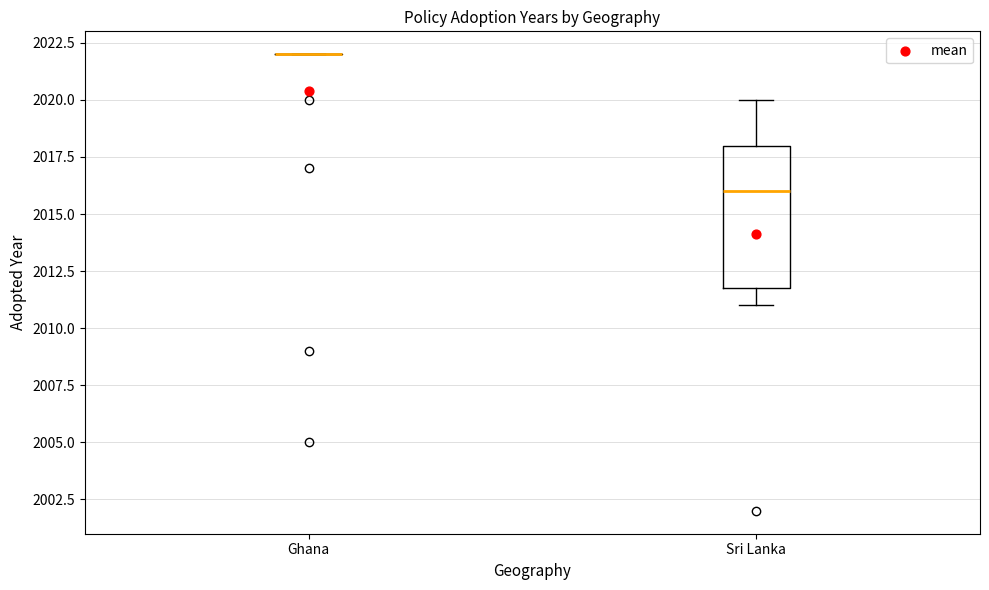

Reading left to right, read every box against the y-axis: the position of its median line, the range the box covers, and the ends of its whiskers. The values are not printed on the chart, so give them approximately, as read against the axis.

Ghana: box collapsed to a line at 2022, whiskers 2022 to 2022
Sri Lanka: median 2016, box 2012 to 2018, whiskers 2011 to 2020